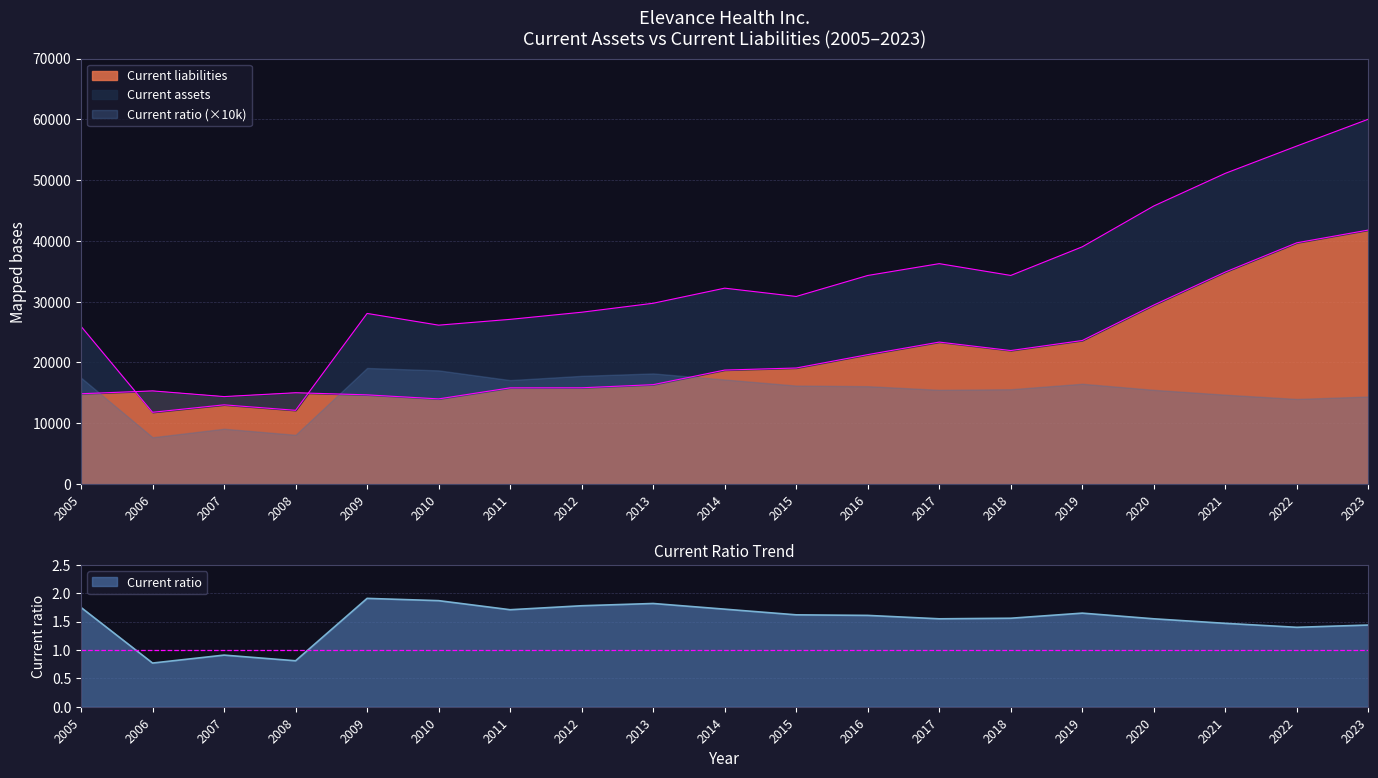

Rank the series by their average value, from highest to lowest.

Current assets, Current liabilities, Current ratio